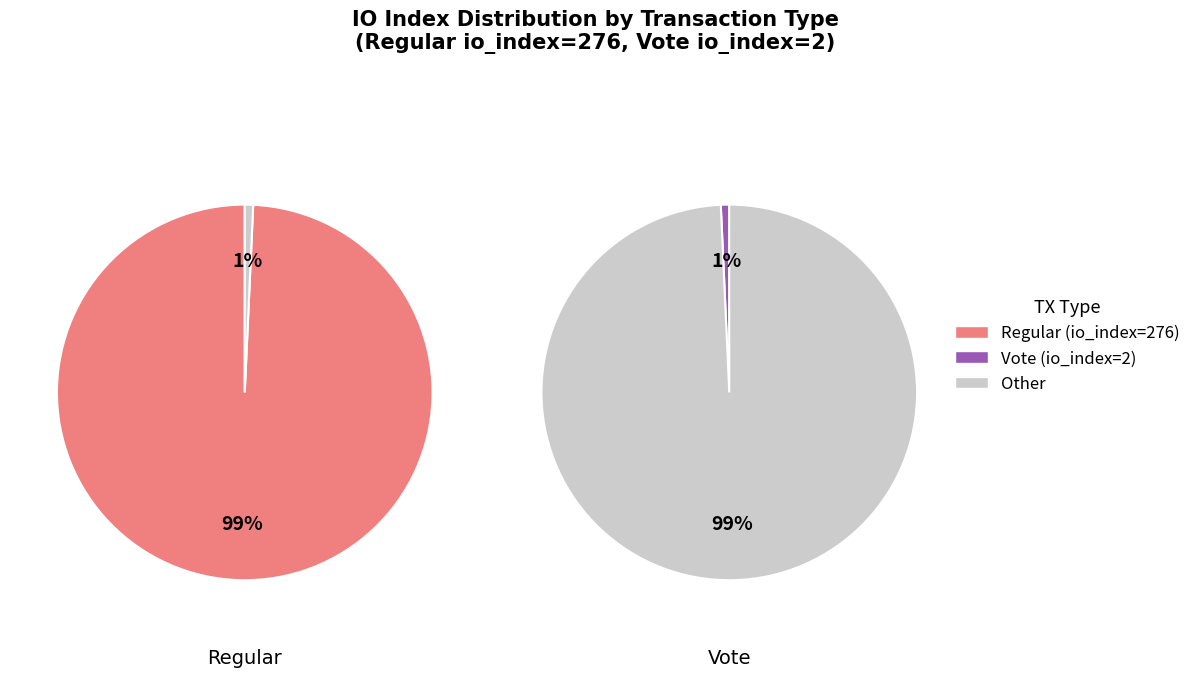

What is the ratio of the value at Regular to the value at Vote?

138.0